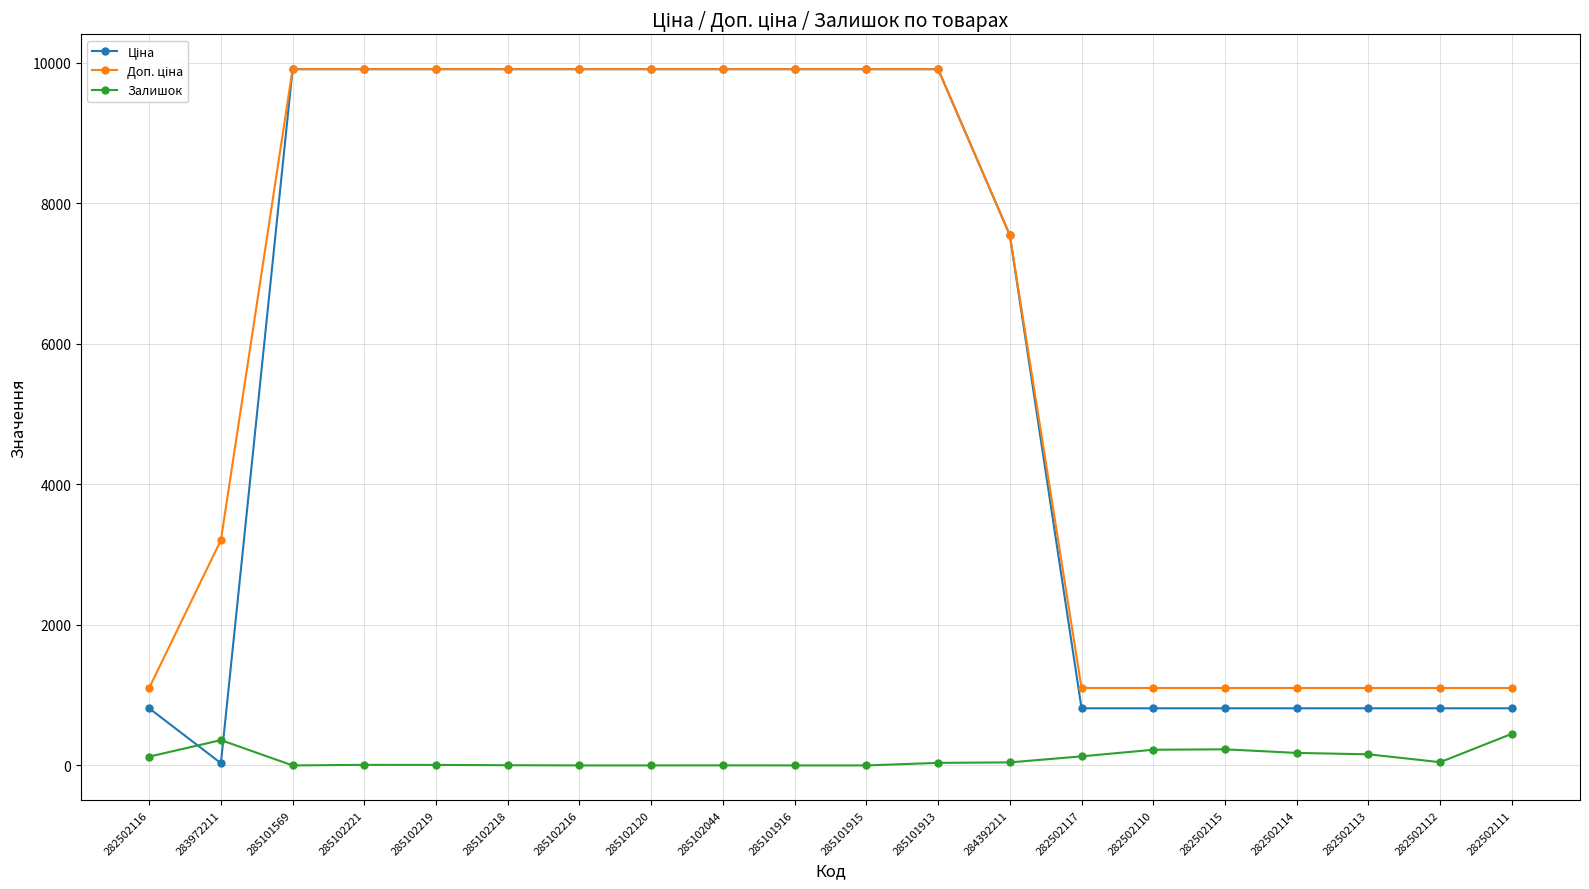

Is it true that Залишок equals 46.0 at 282502112?

True